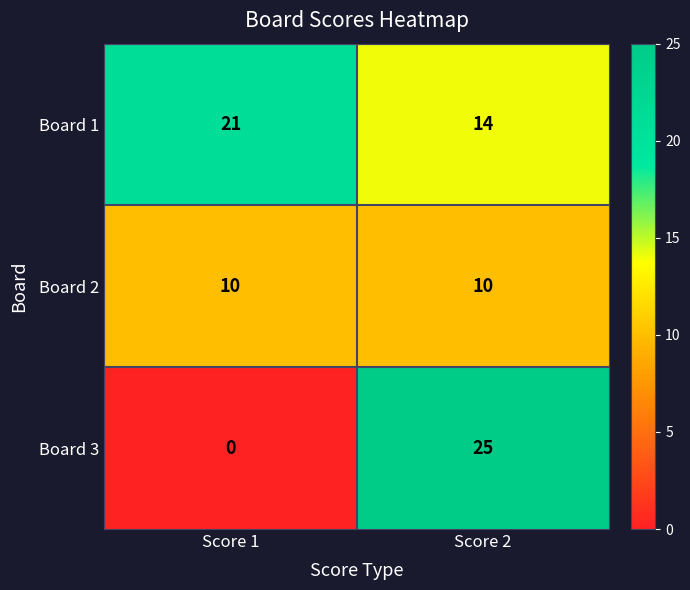

Is it true that Board 3 equals 12 at Score 1?

False